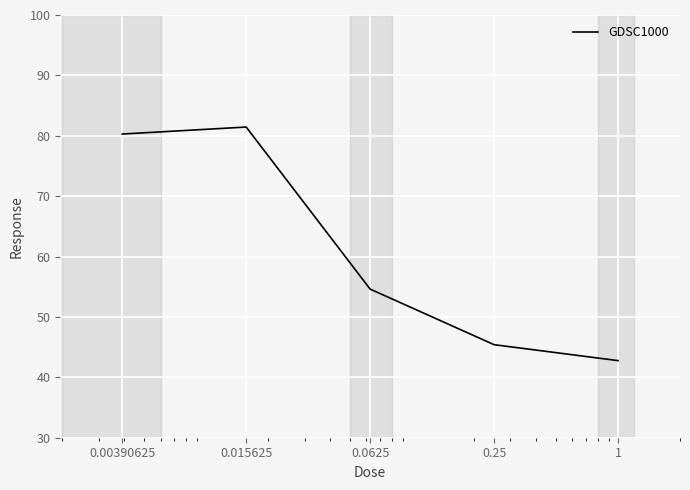

What is the average value?

60.9